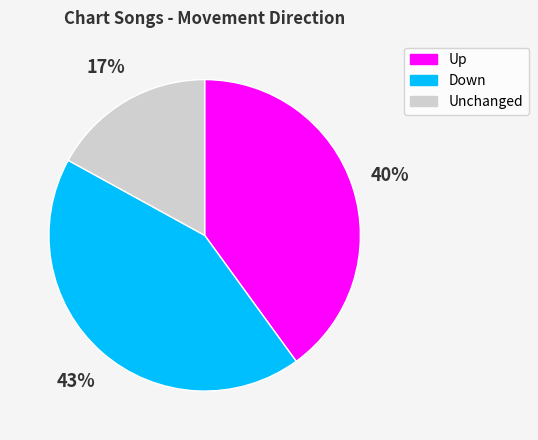

To the nearest percent, what is the difference between the largest and smallest slice percentages?

26%